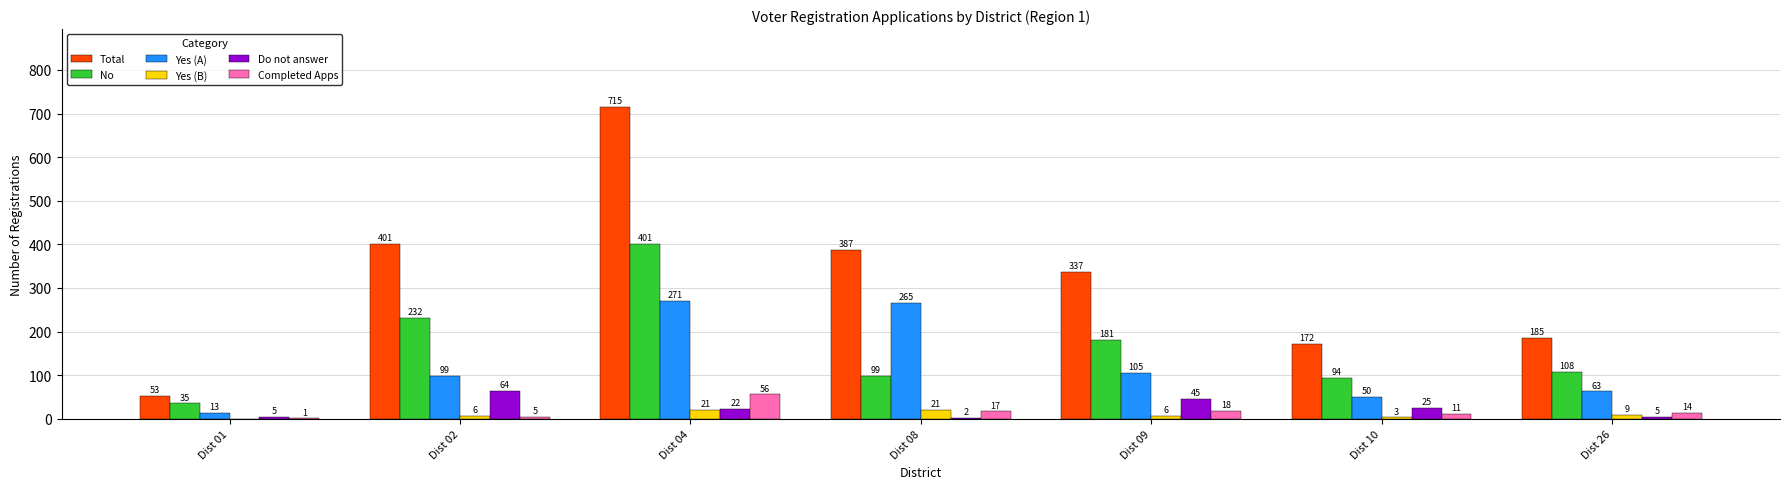

What is the sum of all Completed Apps values?

122